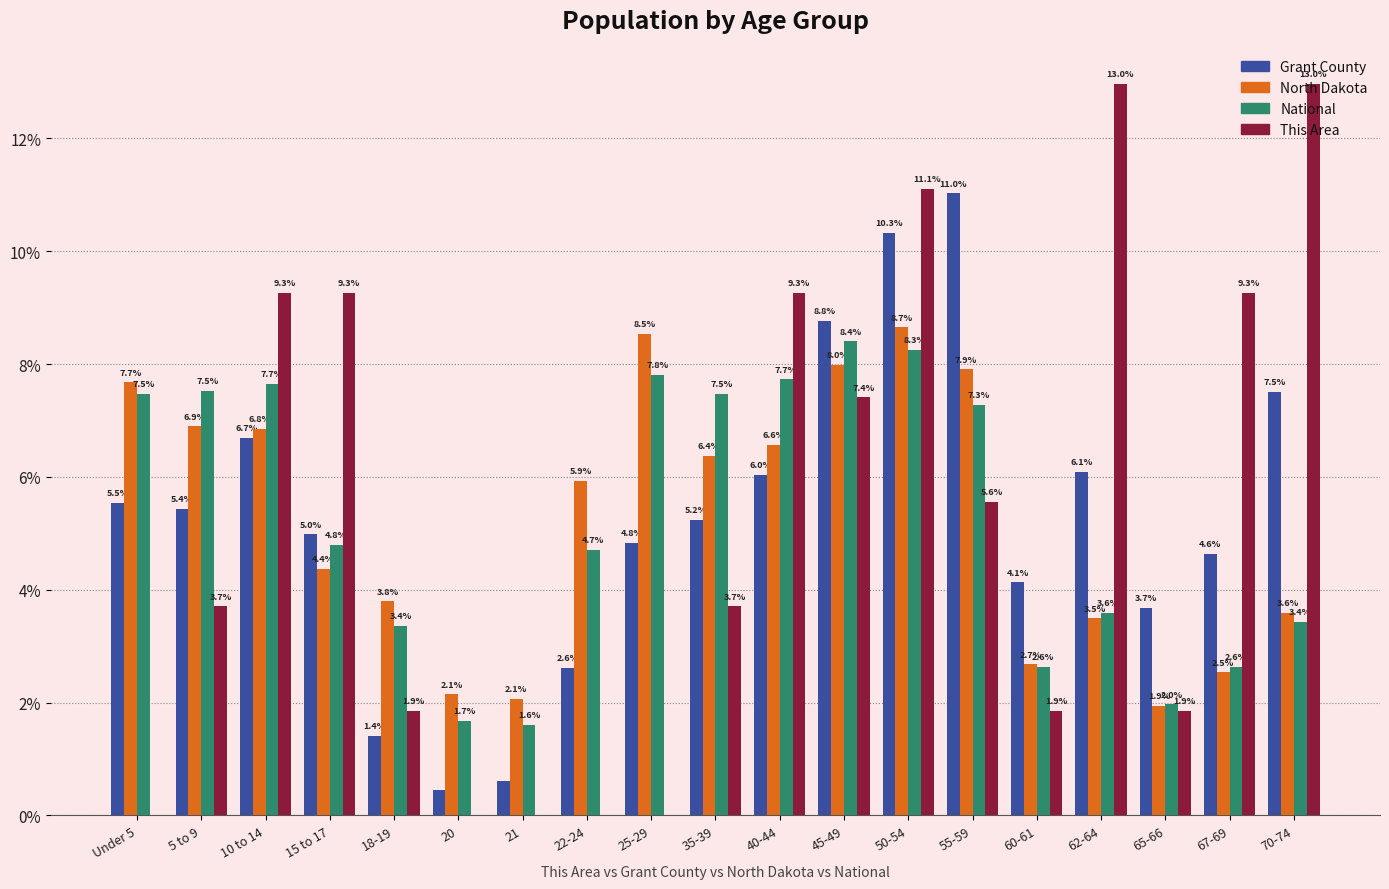

True or false: National has a value of 3.4 at 18-19.

True